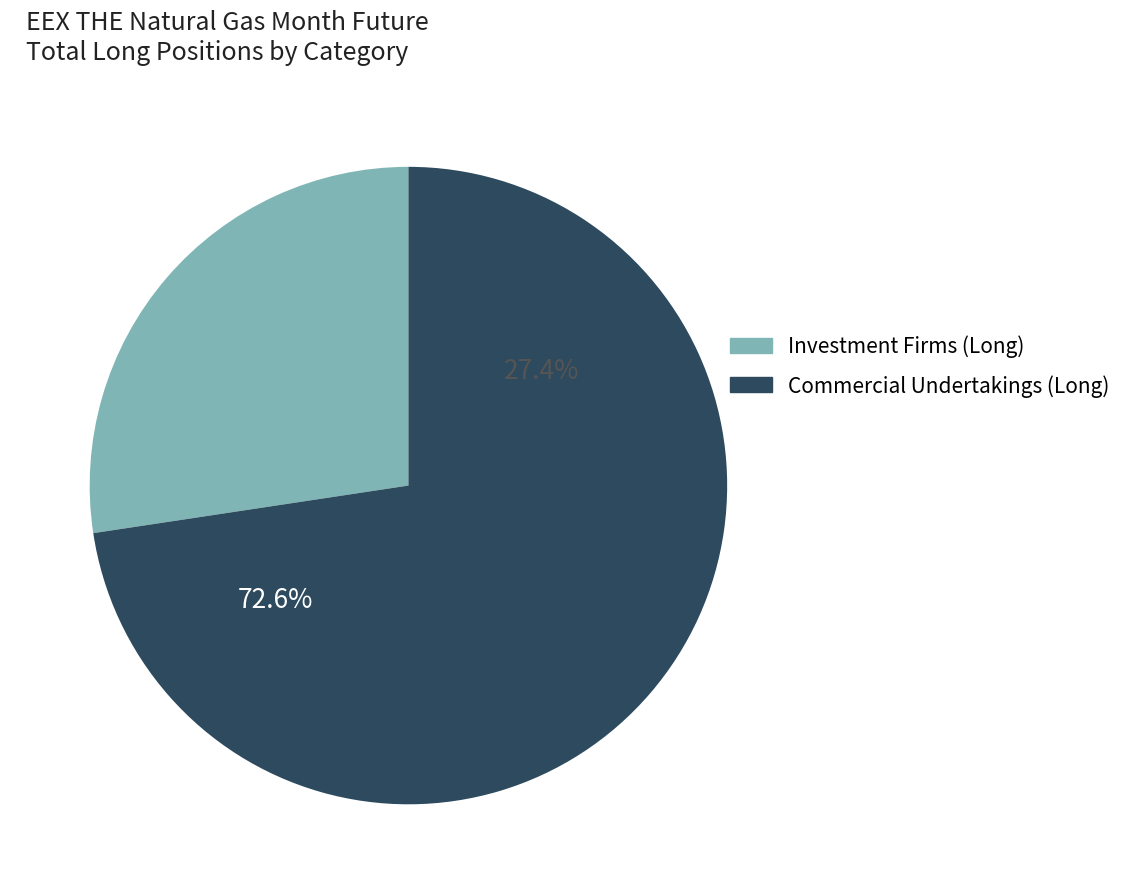

Which has a higher value, Investment Firms or credit institutions (Long) or Commercial Undertakings (Long)?

Commercial Undertakings (Long)